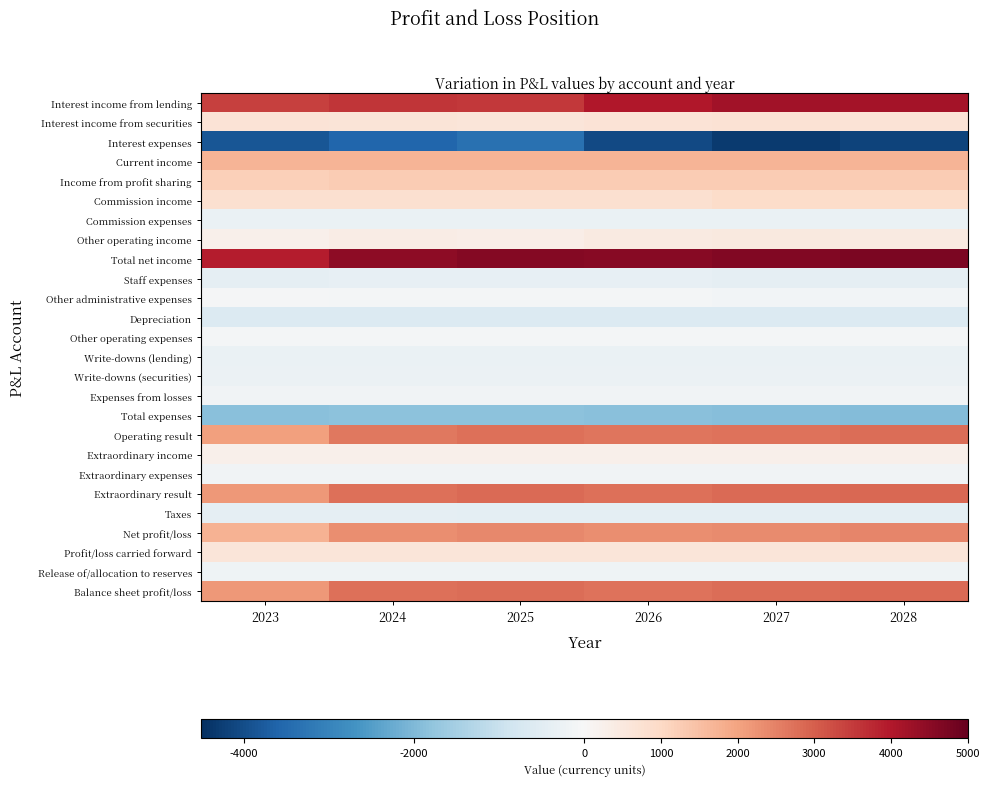

What is the difference between the highest and lowest values at 2025?

7957.4